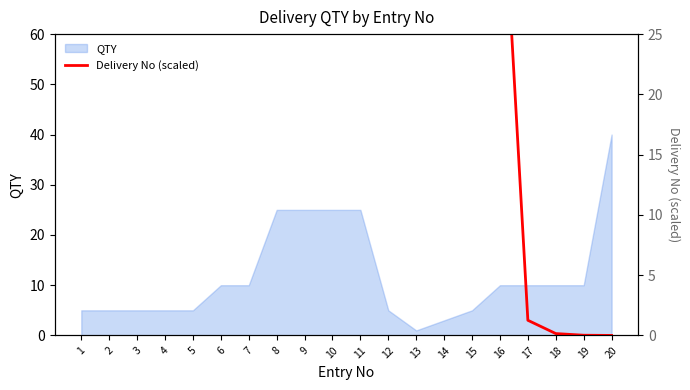

What is the highest value of the QTY series?

40